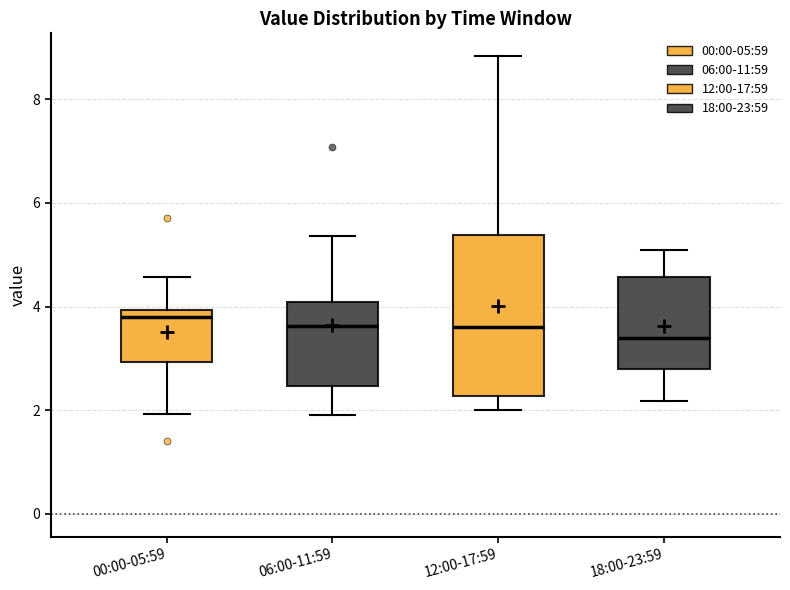

Reading left to right, read every box against the y-axis: the position of its median line, the range the box covers, and the ends of its whiskers. The values are not printed on the chart, so give them approximately, as read against the axis.

00:00-05:59: median 3.8, box 3.0 to 4.0, whiskers 2.0 to 4.6
06:00-11:59: median 3.6, box 2.4 to 4.0, whiskers 2.0 to 5.4
12:00-17:59: median 3.6, box 2.2 to 5.4, whiskers 2.0 to 8.8
18:00-23:59: median 3.4, box 2.8 to 4.6, whiskers 2.2 to 5.2